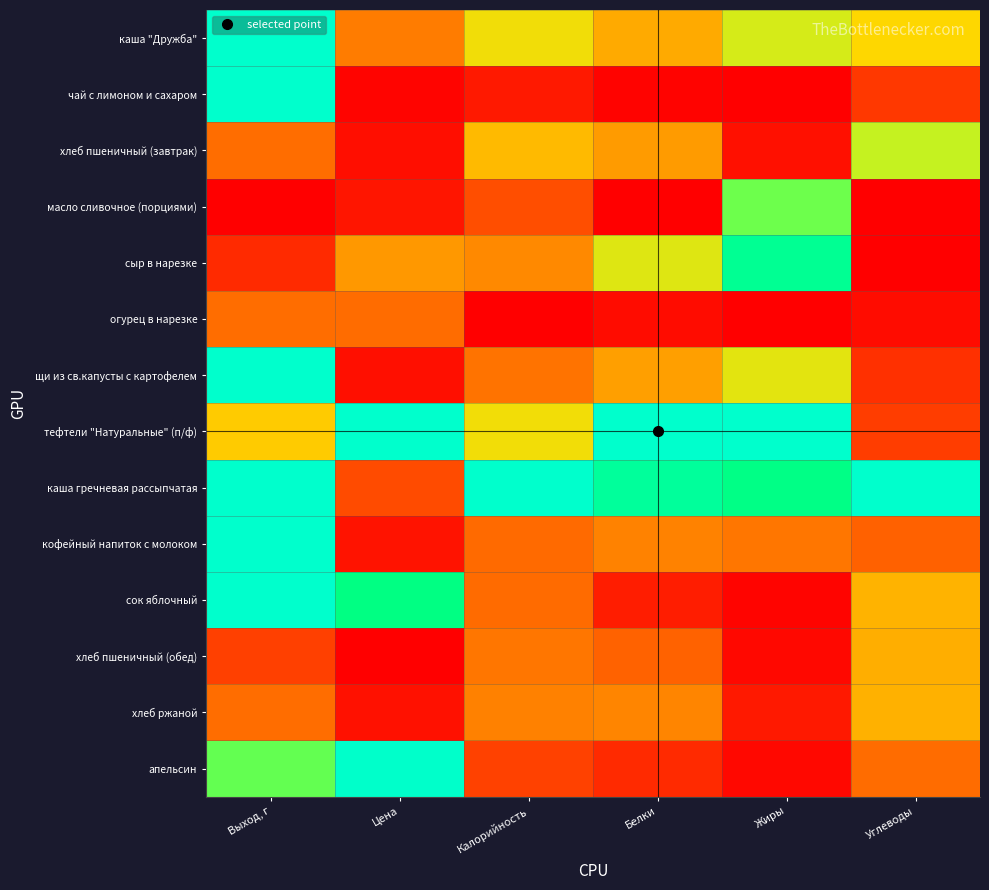

Which category has the highest value across all series?

Выход, г